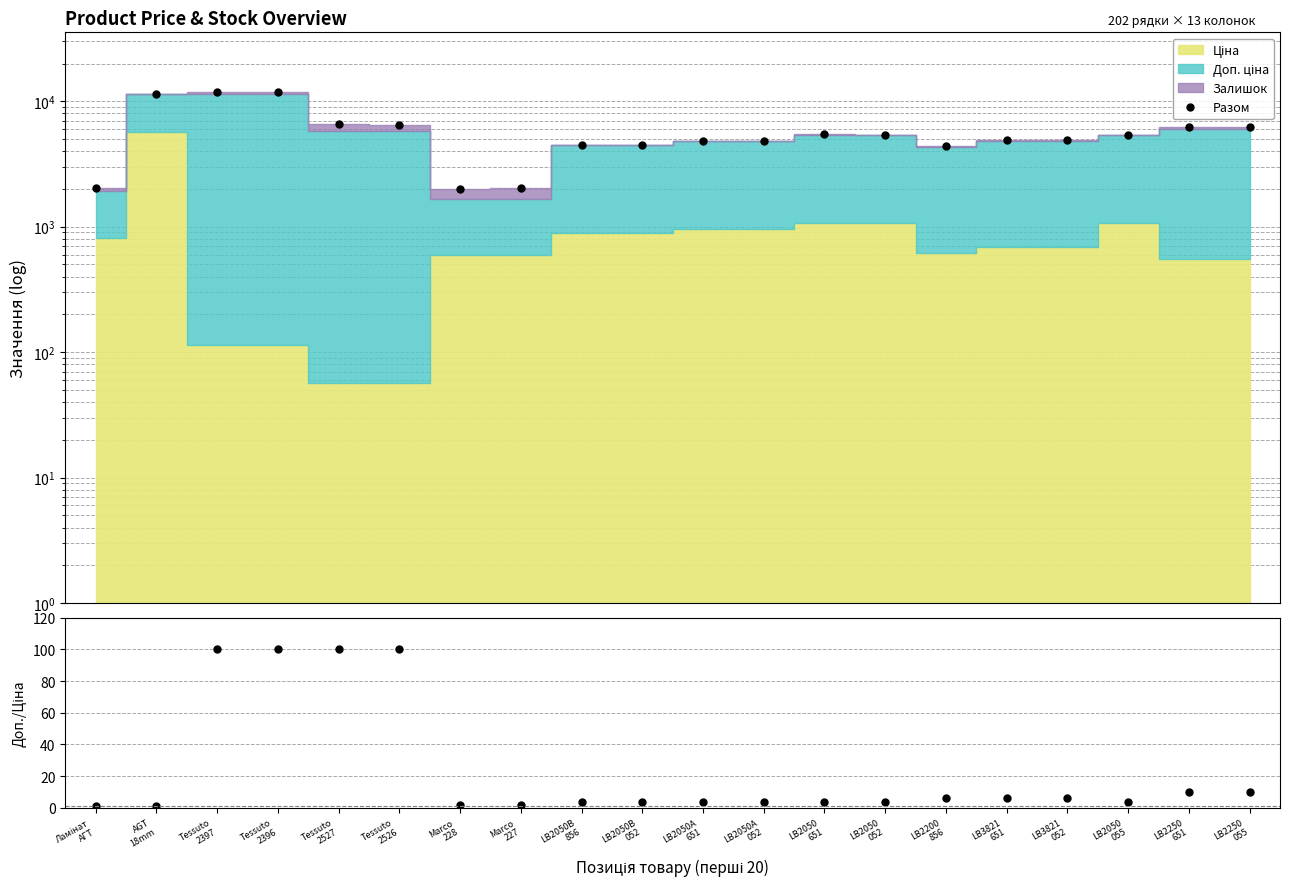

Between Tessuto
2526 and LB2050
651, which series saw the biggest shift?

Разом